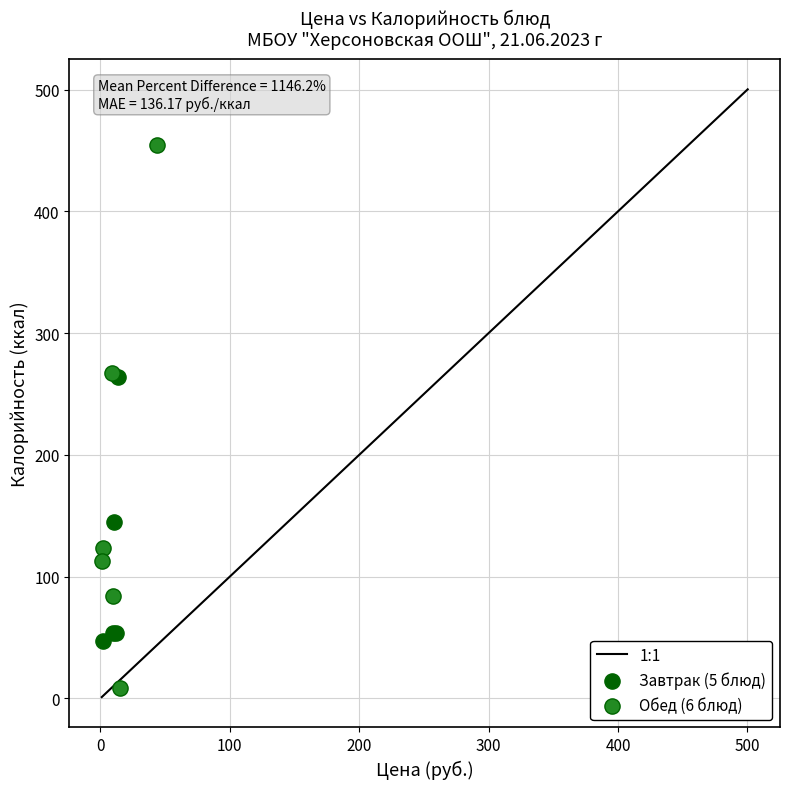

Which series has the widest spread of Y values?

Обед (6 блюд)